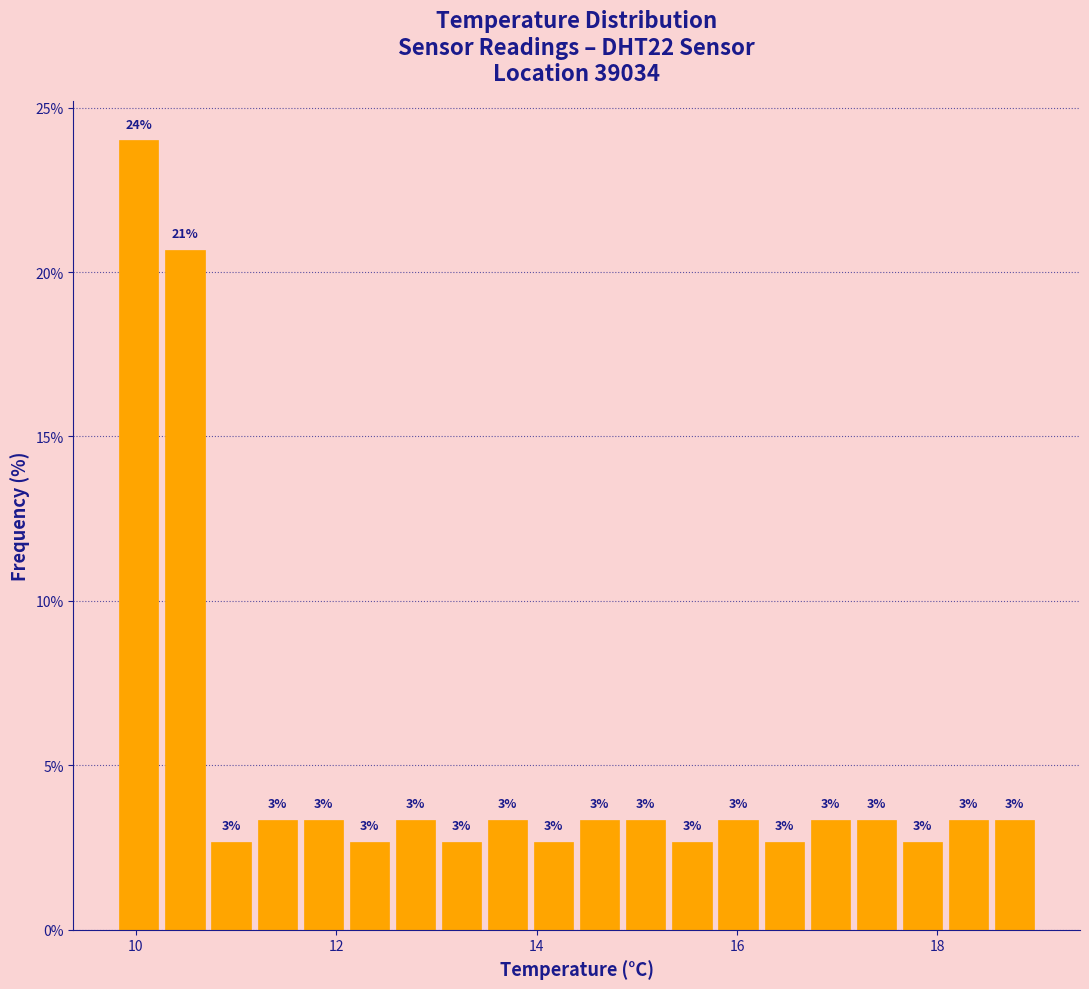

Read against the x-axis, roughly where is the centre of the tallest bar?

10.0